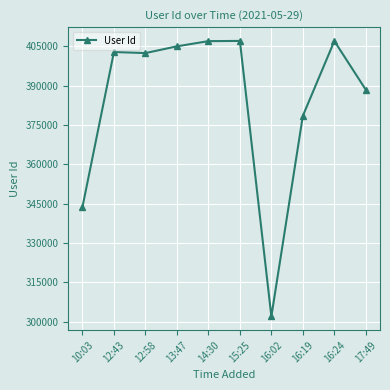

Where is the data nearest to the value 354512?

10:03